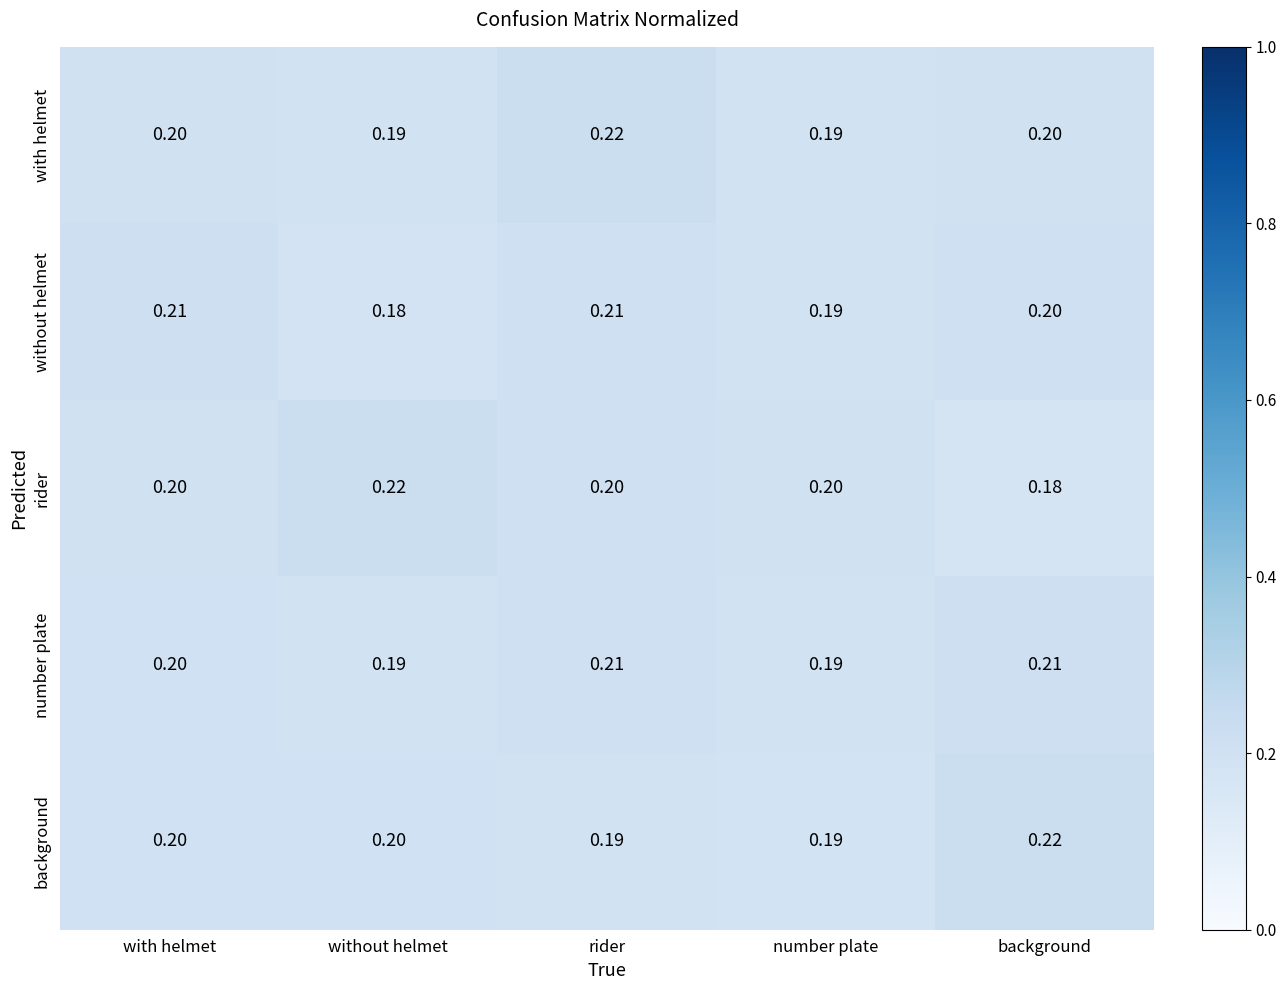

At which category is the sum across all series the highest?

rider